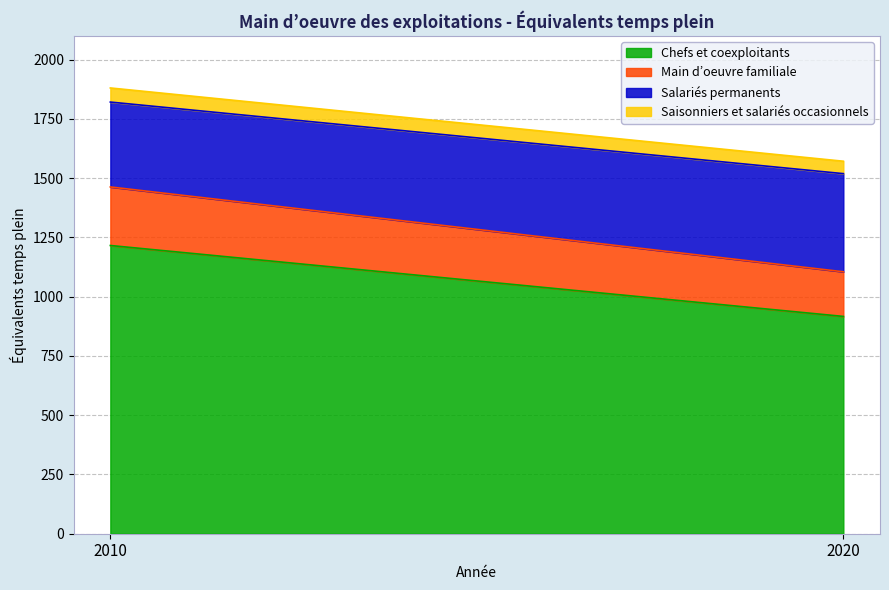

What is the difference between the Chefs et coexploitants values at 2020 and 2010?

299.2